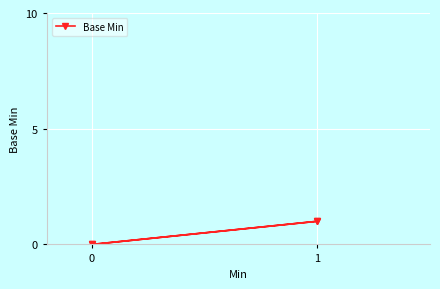

What is the value of the 2nd point from the left?

1